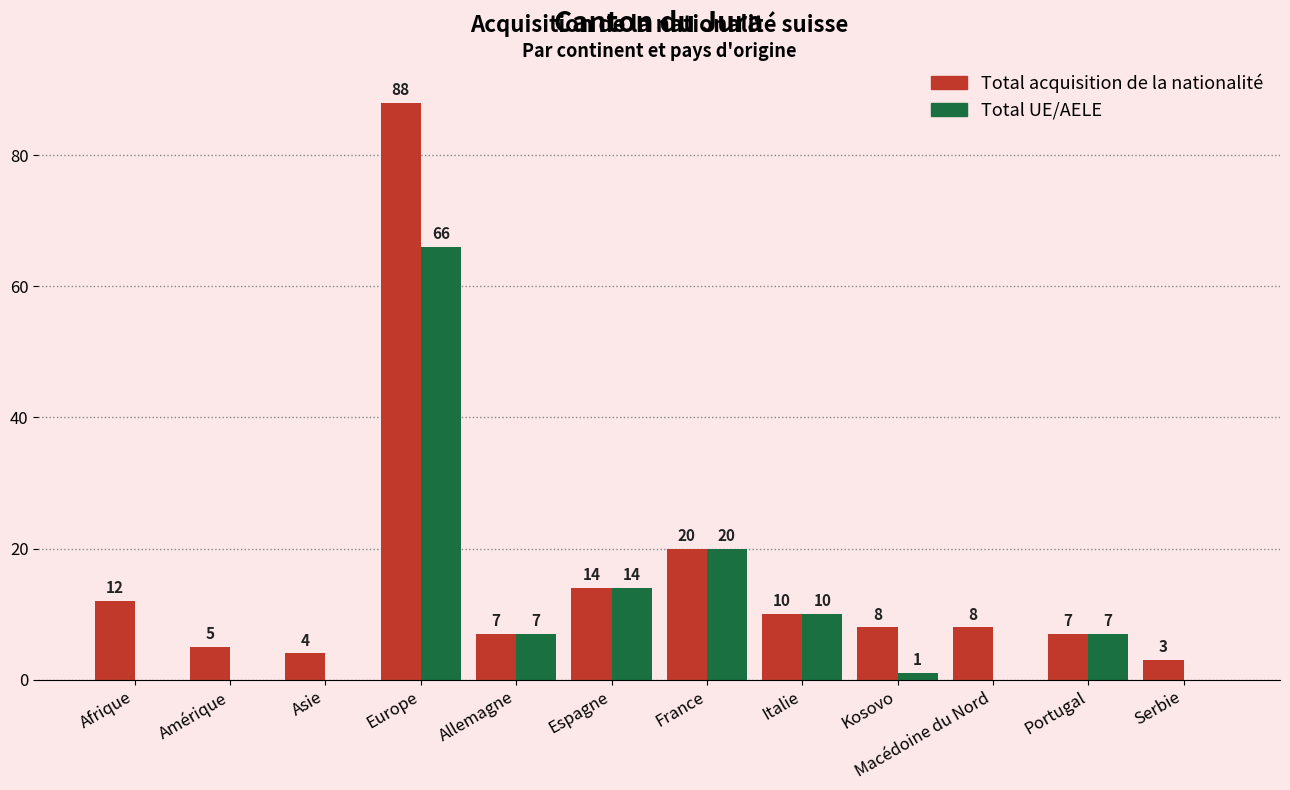

At which category does the chart reach its peak across all series?

Europe